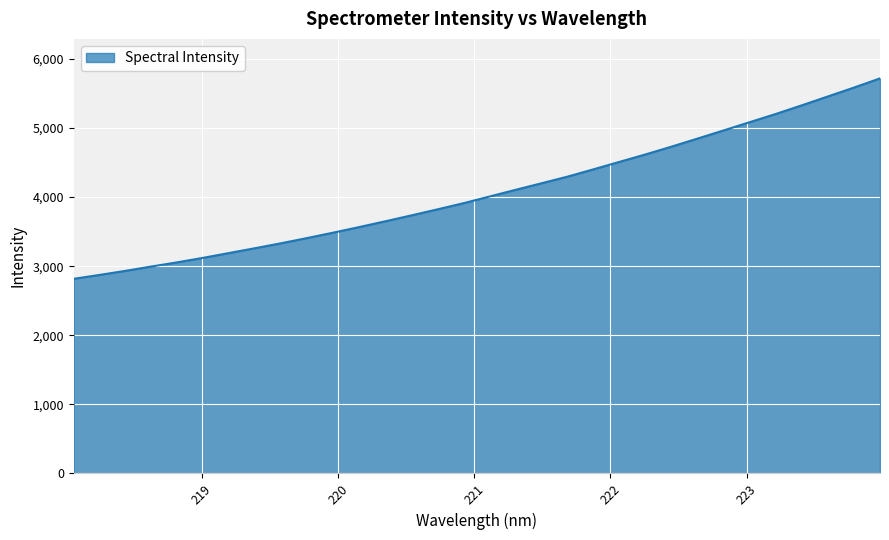

What is the maximum value shown in the chart?

5717.3